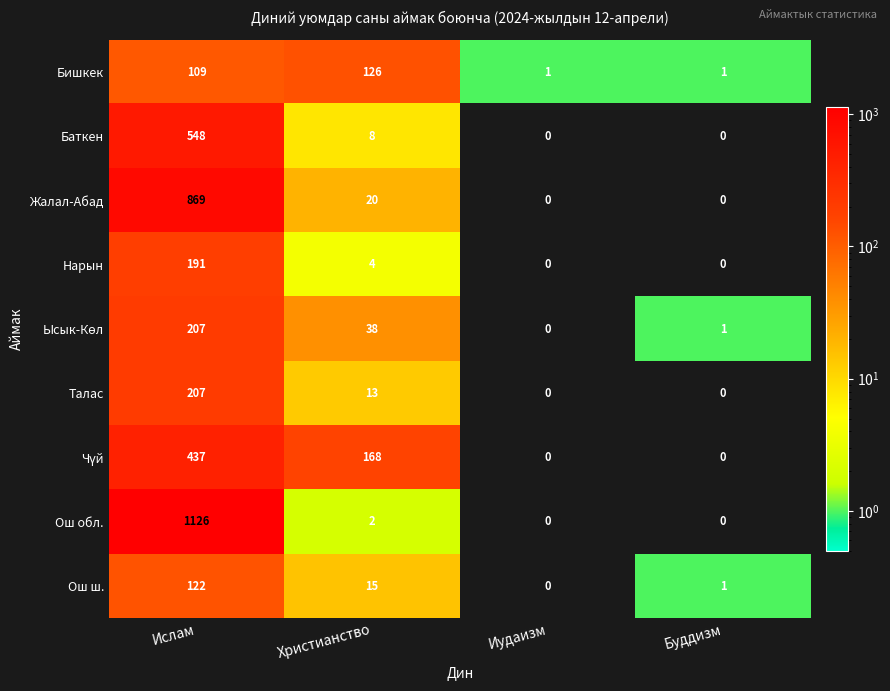

Which series has the largest total across all categories?

Ош обл.